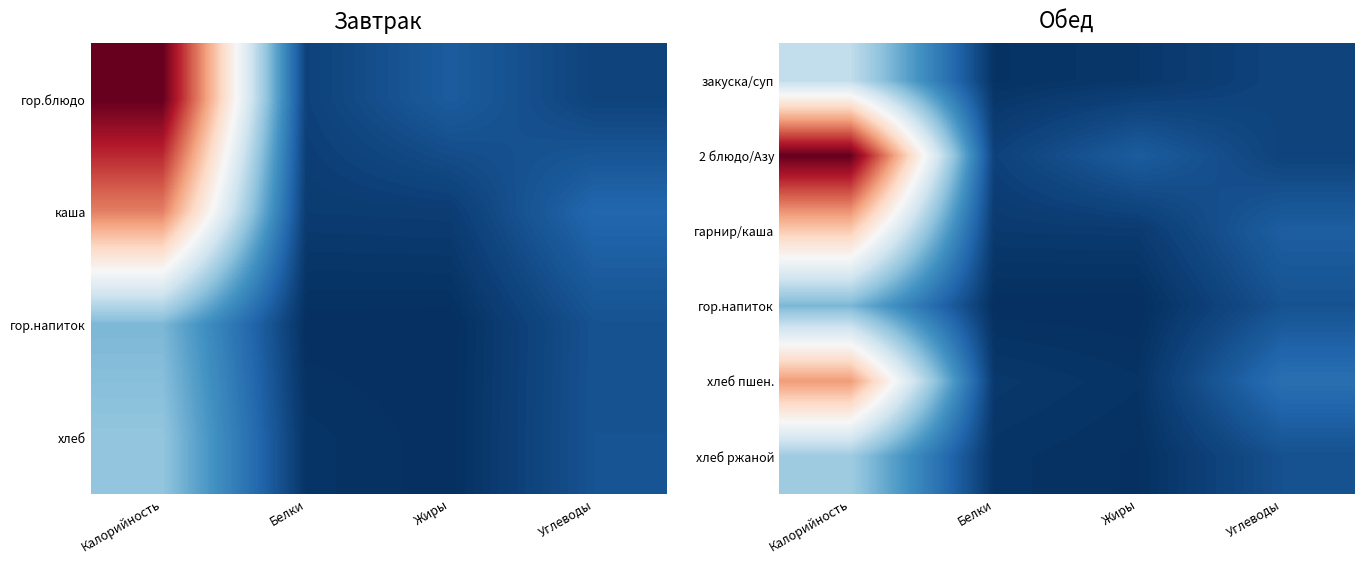

What is the maximum value shown in the chart?

1.0